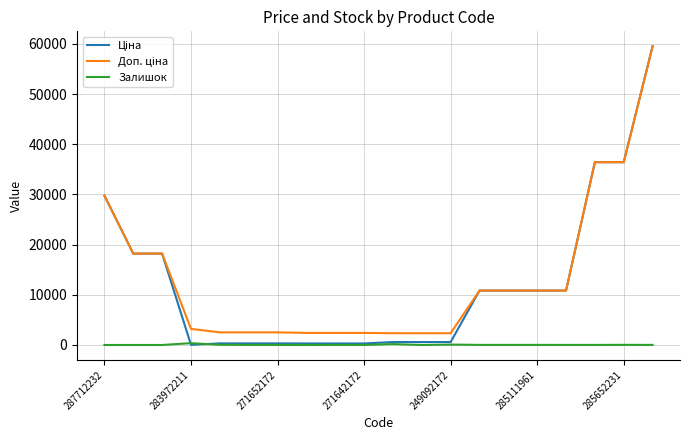

What is the greatest value displayed?

59523.0